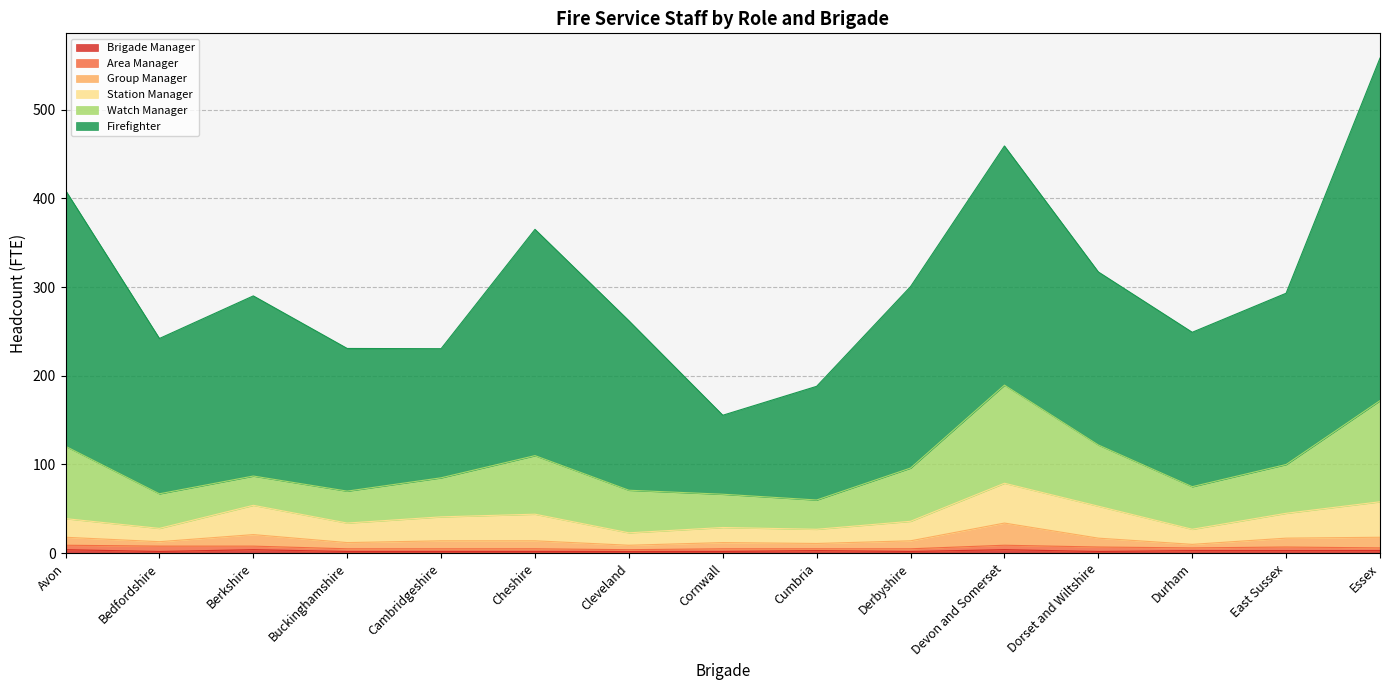

What is the maximum value for Brigade Manager?

4.0